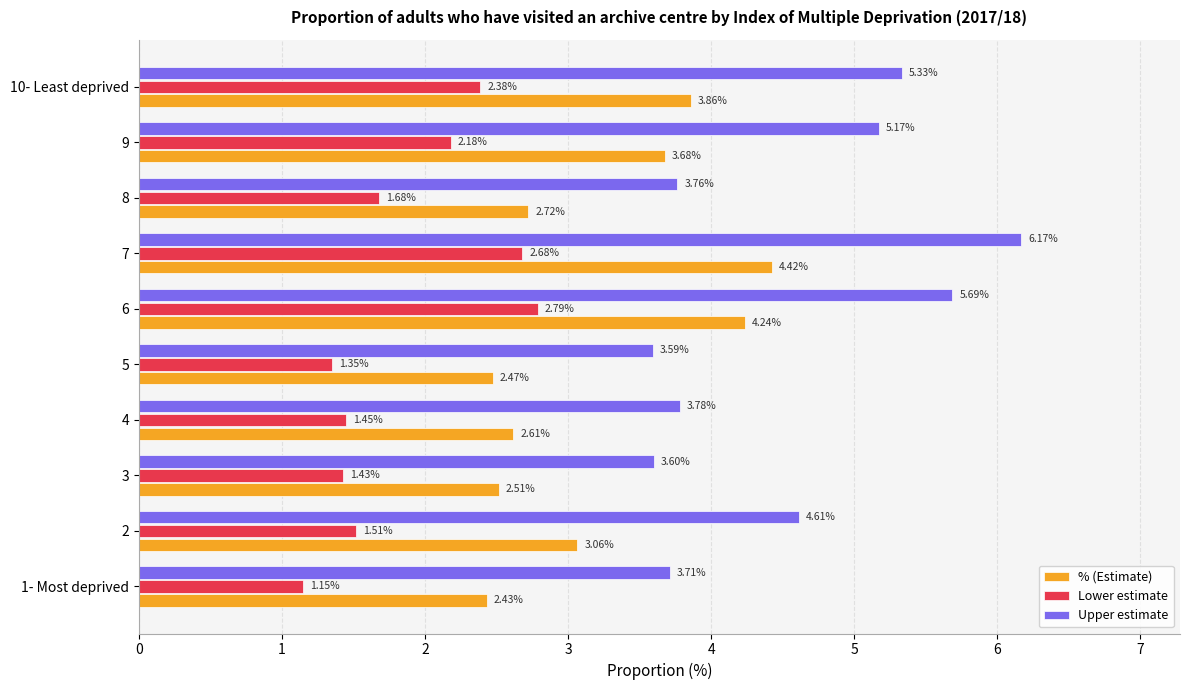

At 5, list the series in order from smallest to largest.

Lower estimate, % (Estimate), Upper estimate